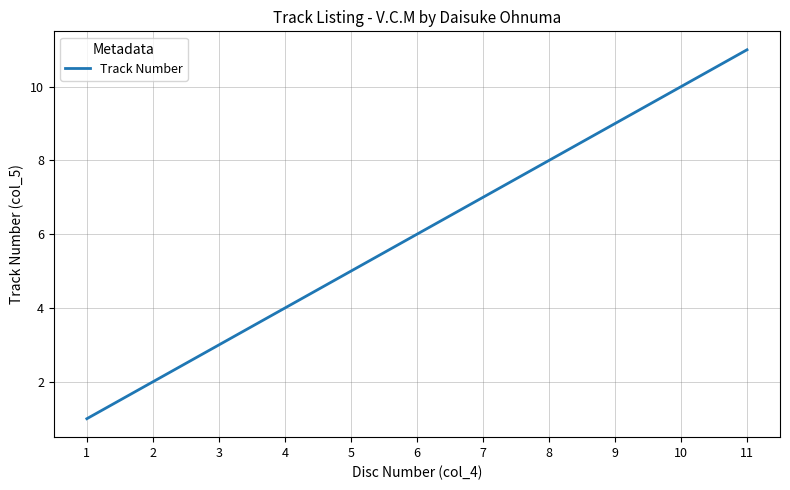

What is the average value?

6